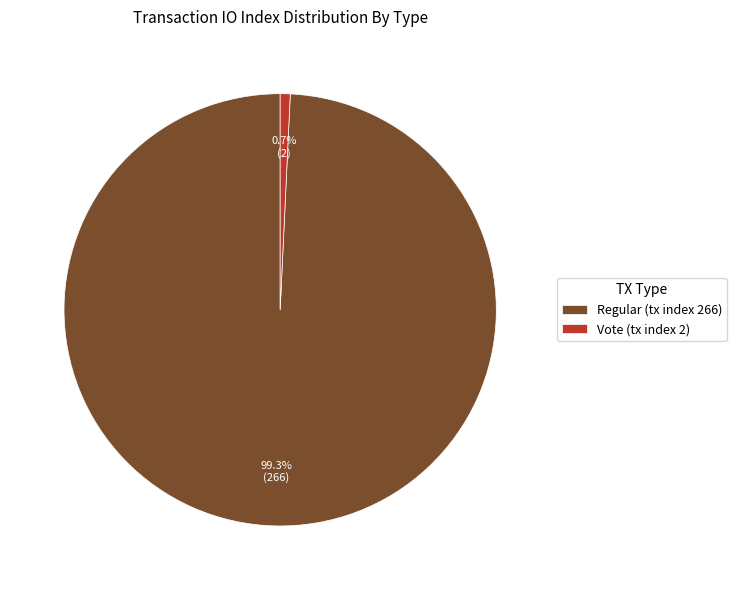

How many segments does this pie chart have?

2